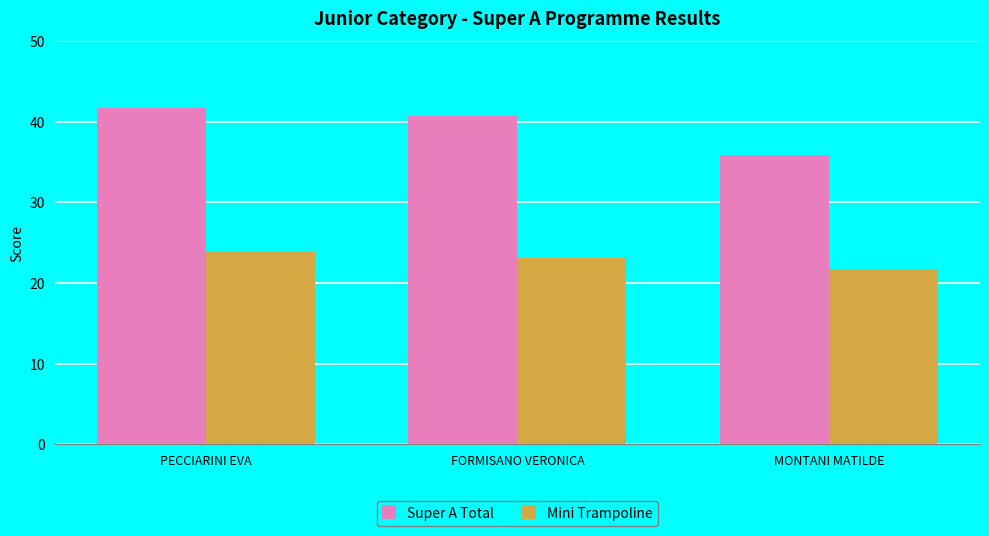

How many bars are there in total?

6